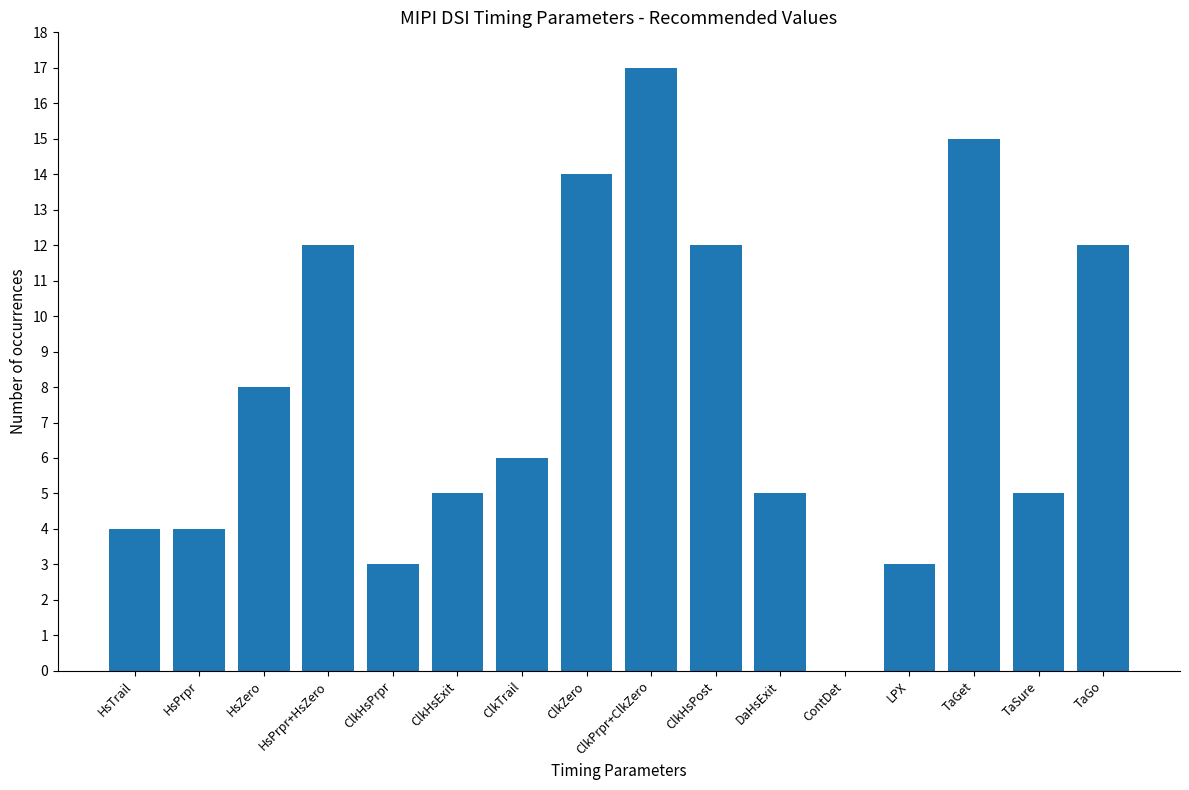

Which category has the highest value across all series?

ClkPrpr+ClkZero